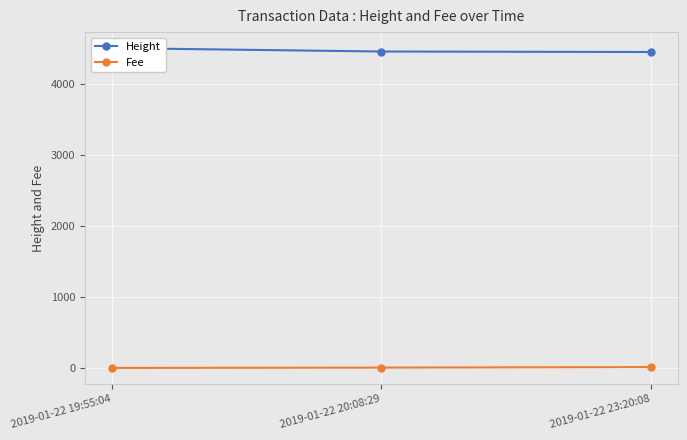

What is the label of the 1st point from the left?

2019-01-22 19:55:04